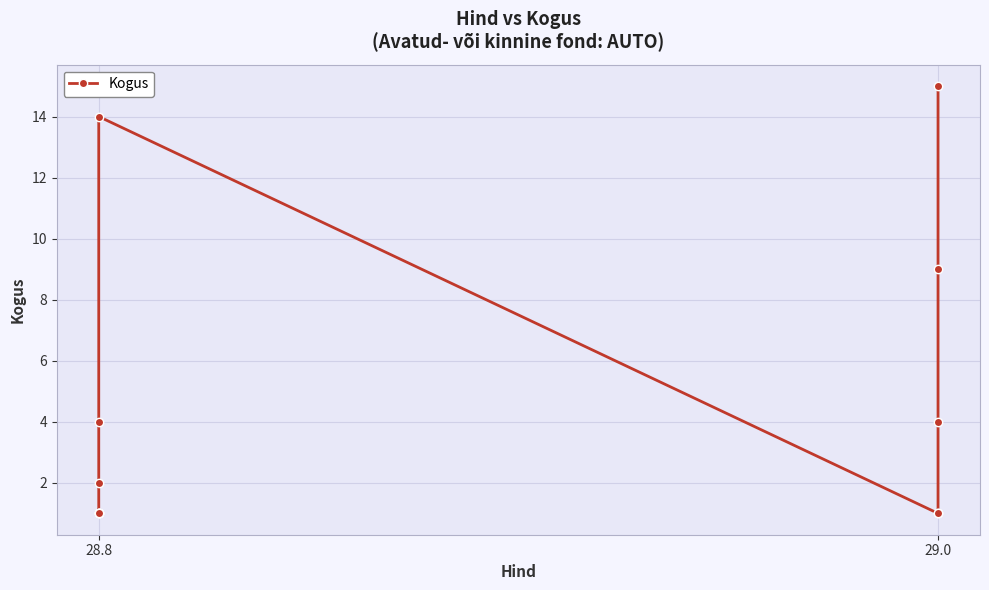

What is the sum of the values at 29.0 and 4?

3